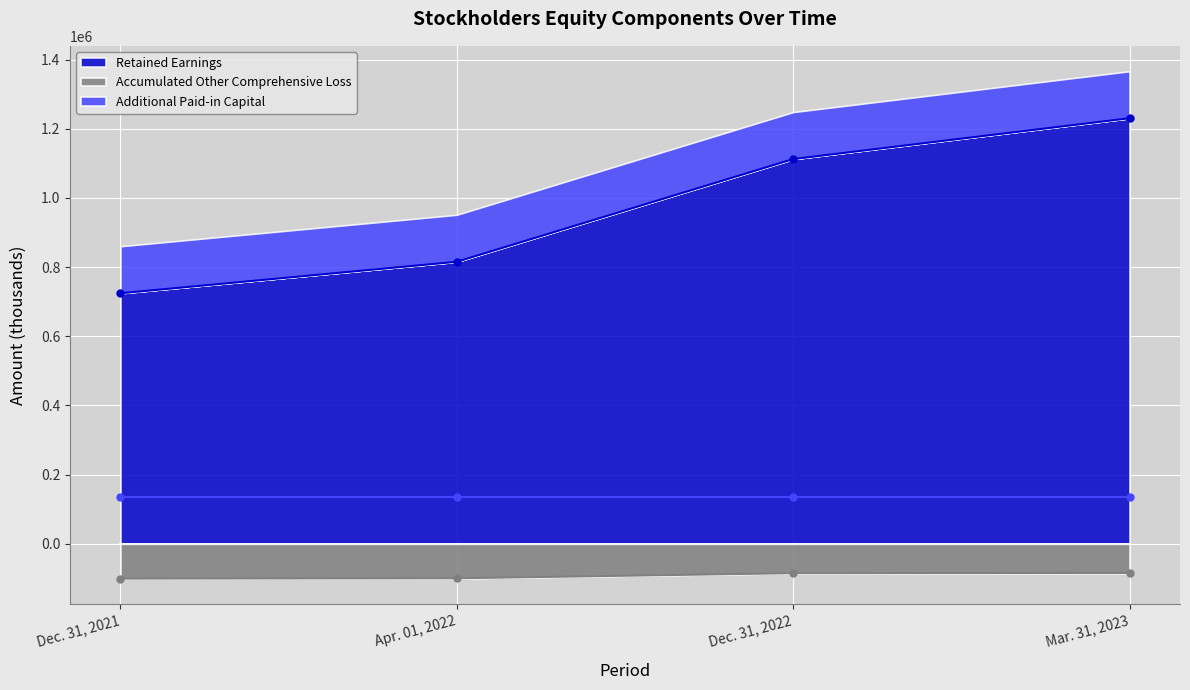

At which label is Retained Earnings closest to 977537?

Dec. 31, 2022